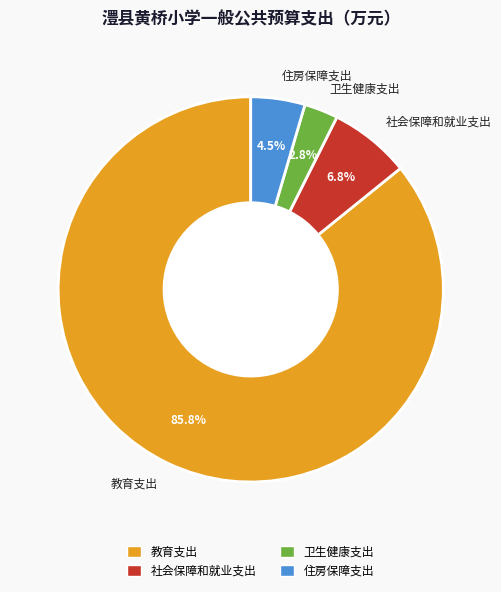

How much of the chart is everything except 社会保障和就业支出?

93.2%